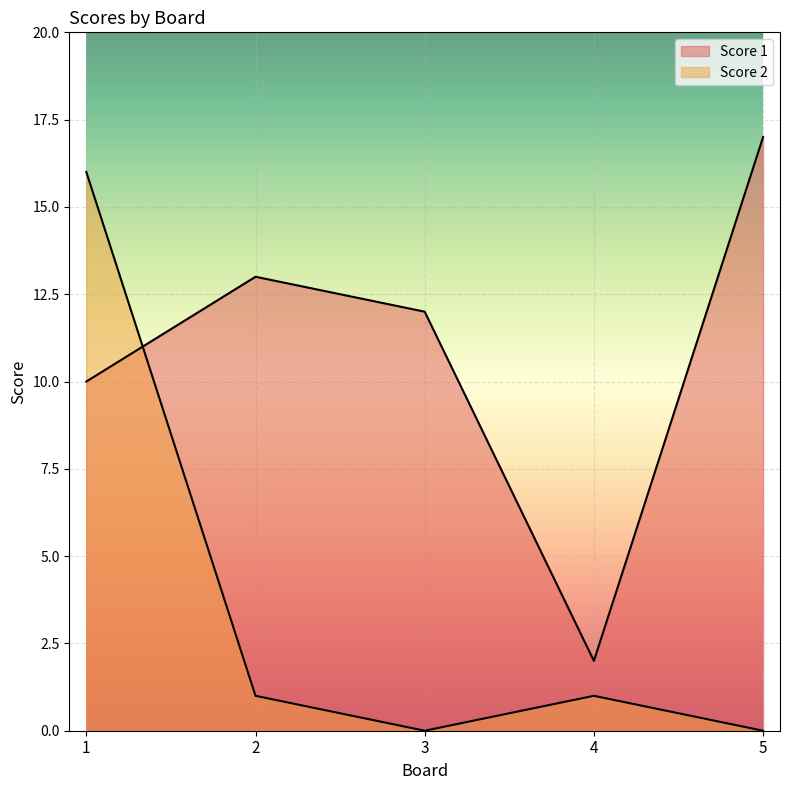

Where is the first local minimum for Score 2?

3